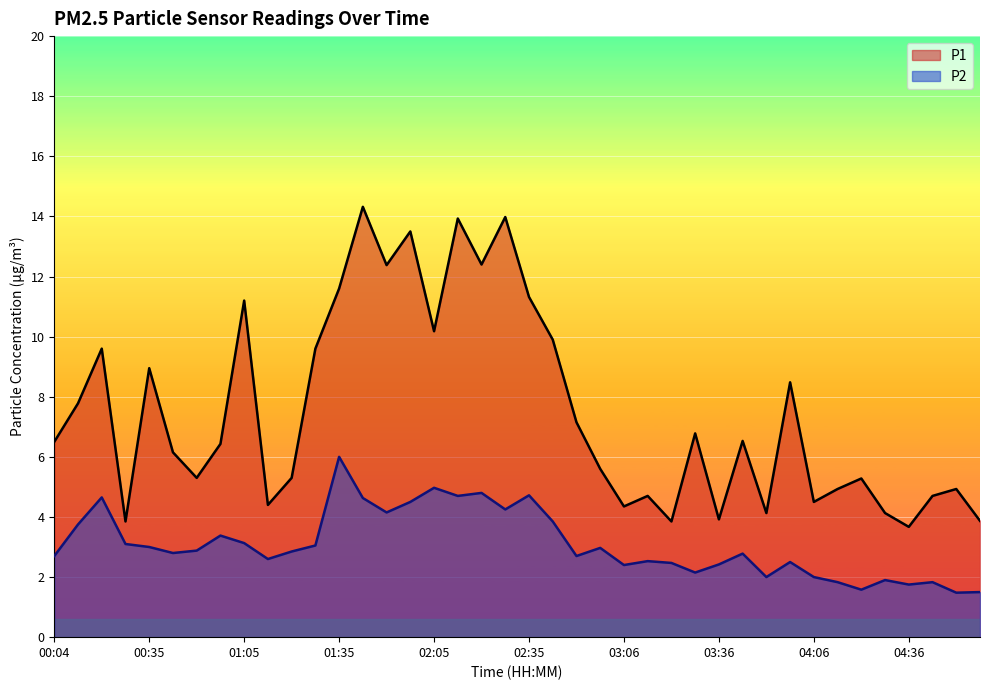

True or false: P1 has a value of 4.3 at 03:06.

True